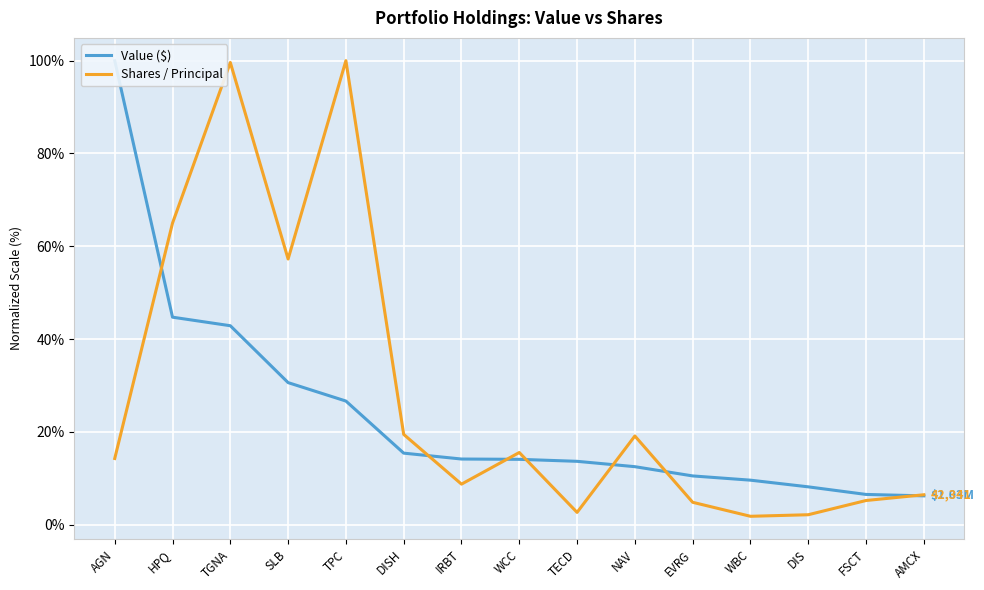

Which series has the largest total across all categories?

Shares / Principal